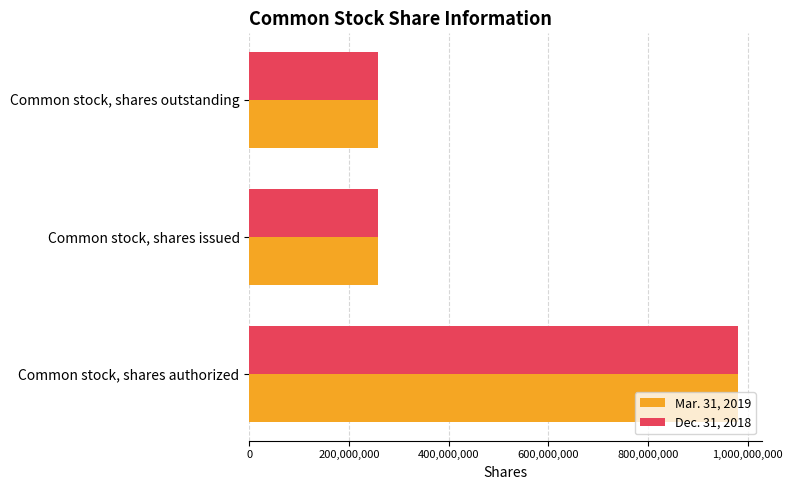

What is the minimum value shown in the chart?

257301000